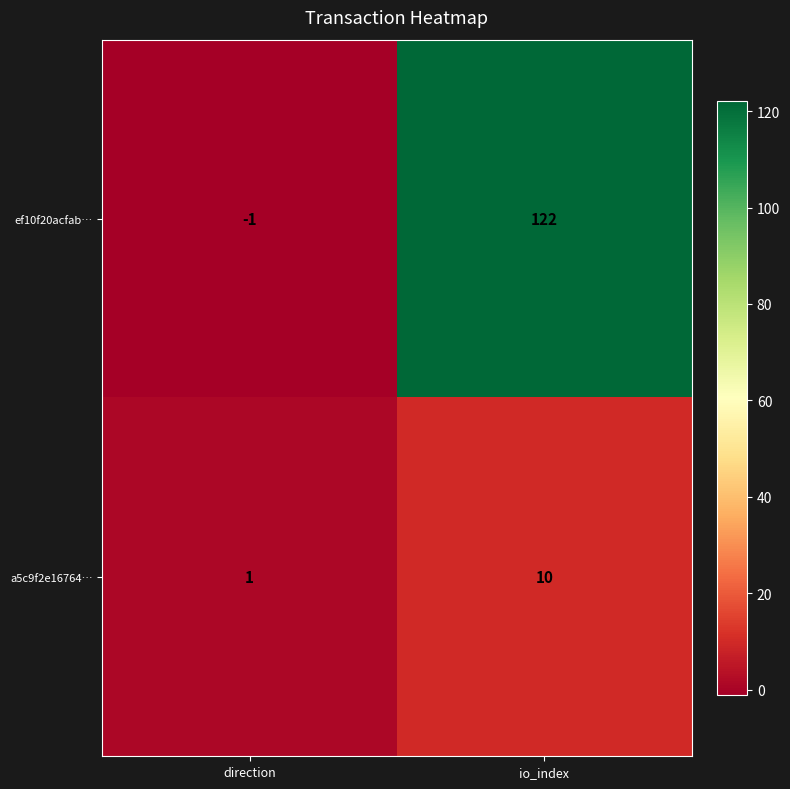

Reading right to left, list all the values displayed in this chart.

ef10f20acfab…: 122	-1
a5c9f2e16764…: 10	1